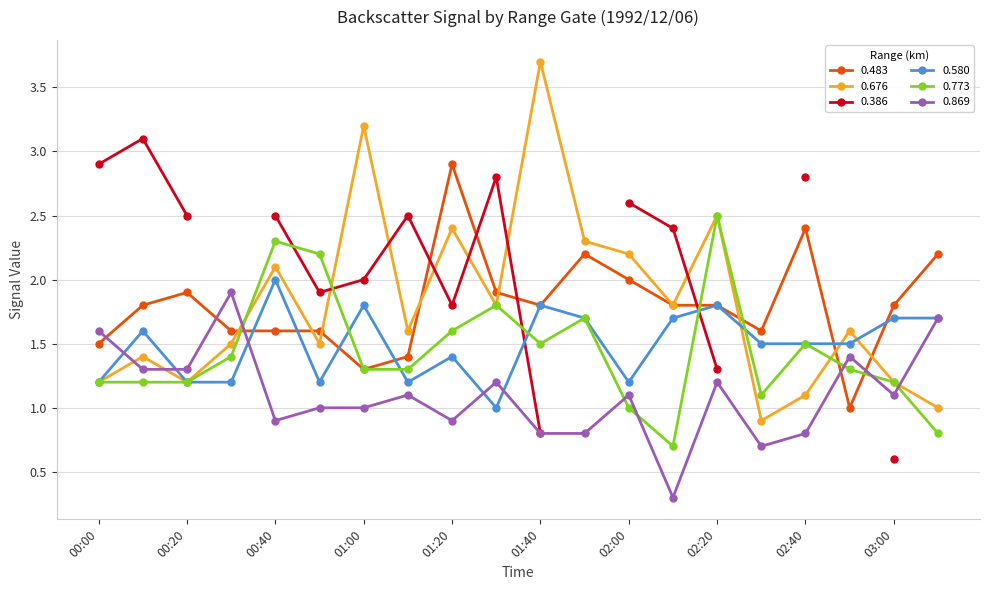

At how many categories does at least one series exceed 0?

20